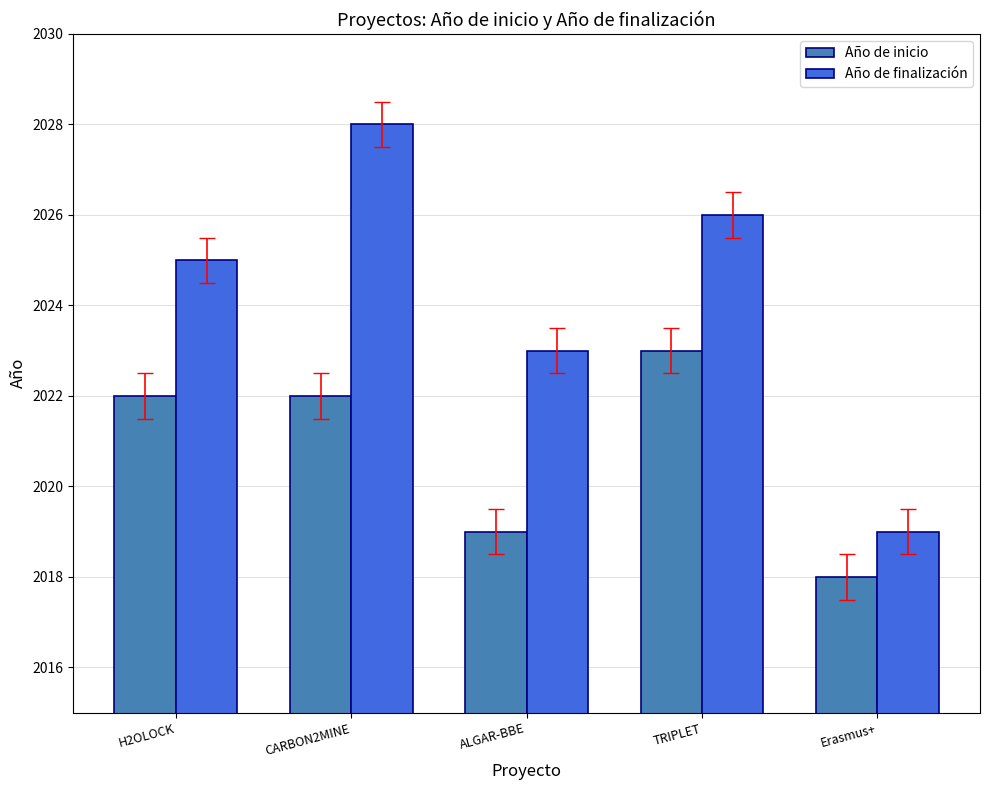

Which category has the highest value across all series?

CARBON2MINE